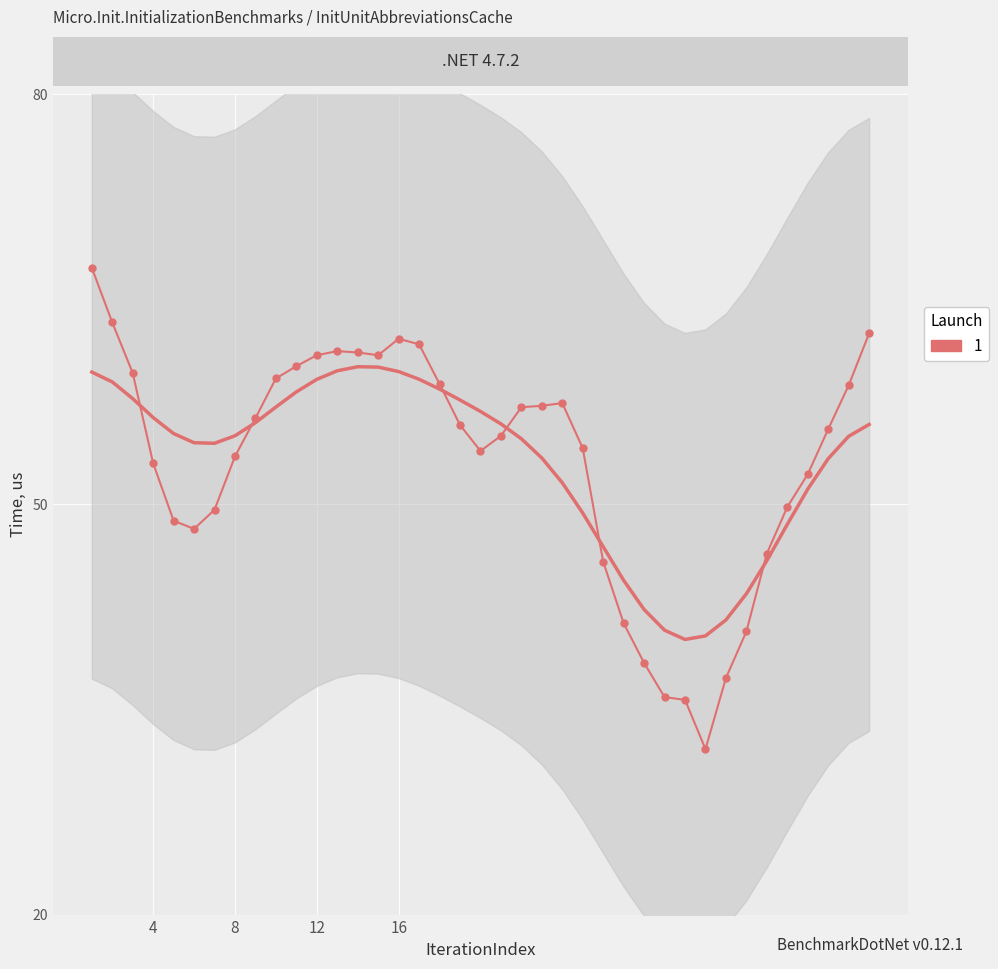

List the labels in order of value, largest first.

1, 2, 39, 16, 17, 13, 14, 12, 15, 11, 3, 10, 18, 38, 24, 23, 22, 9, 19, 37, 21, 25, 20, 8, 4, 36, 35, 7, 5, 6, 34, 26, 27, 33, 28, 32, 29, 30, 31